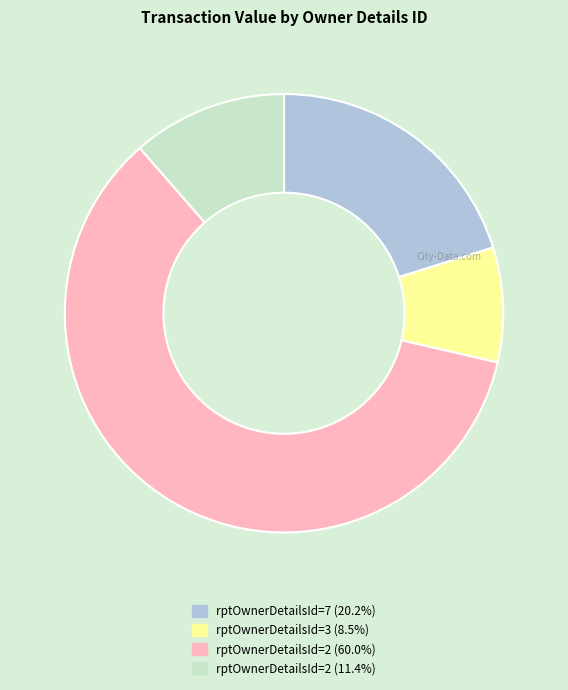

Does rptOwnerDetailsId=3 (8.5%) account for over 50% of the chart?

No